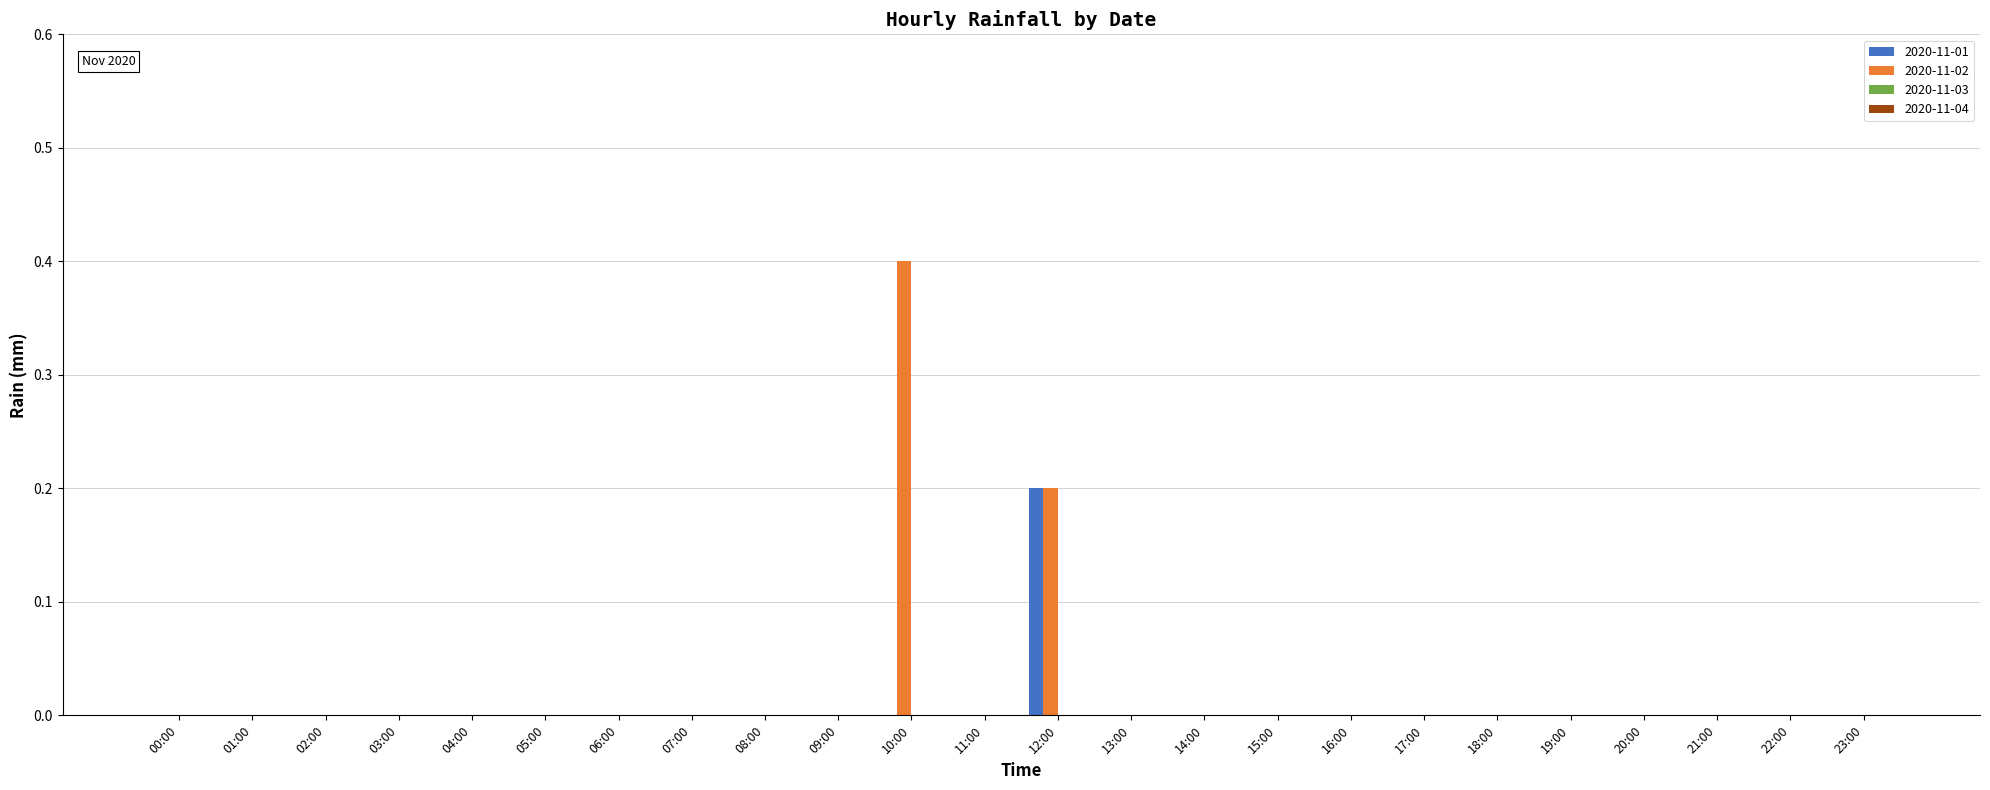

What is the sum of all 2020-11-01 values?

0.2